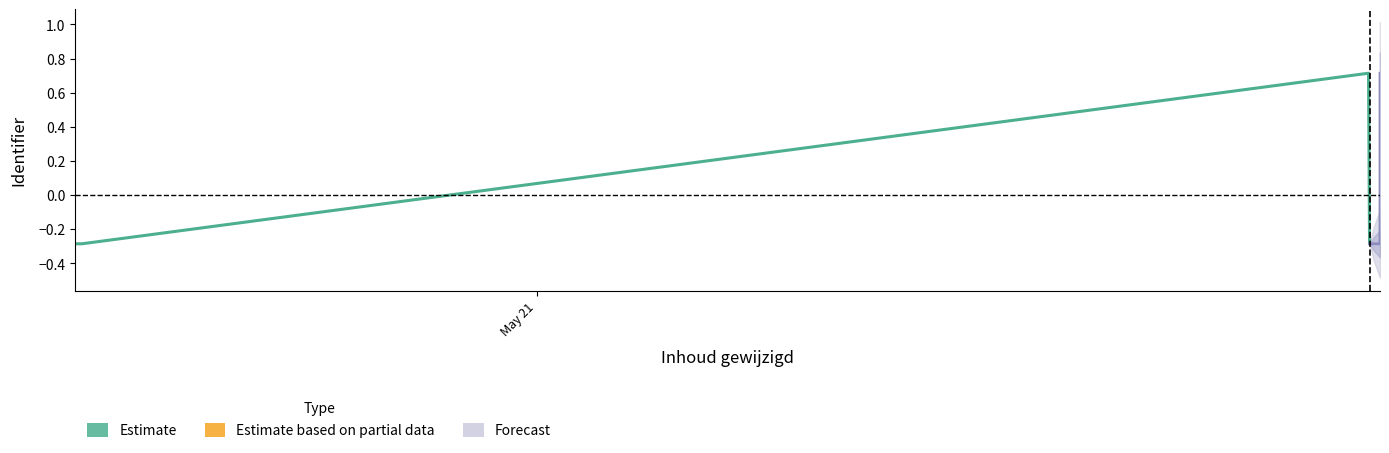

How many distinct data groups are displayed?

2